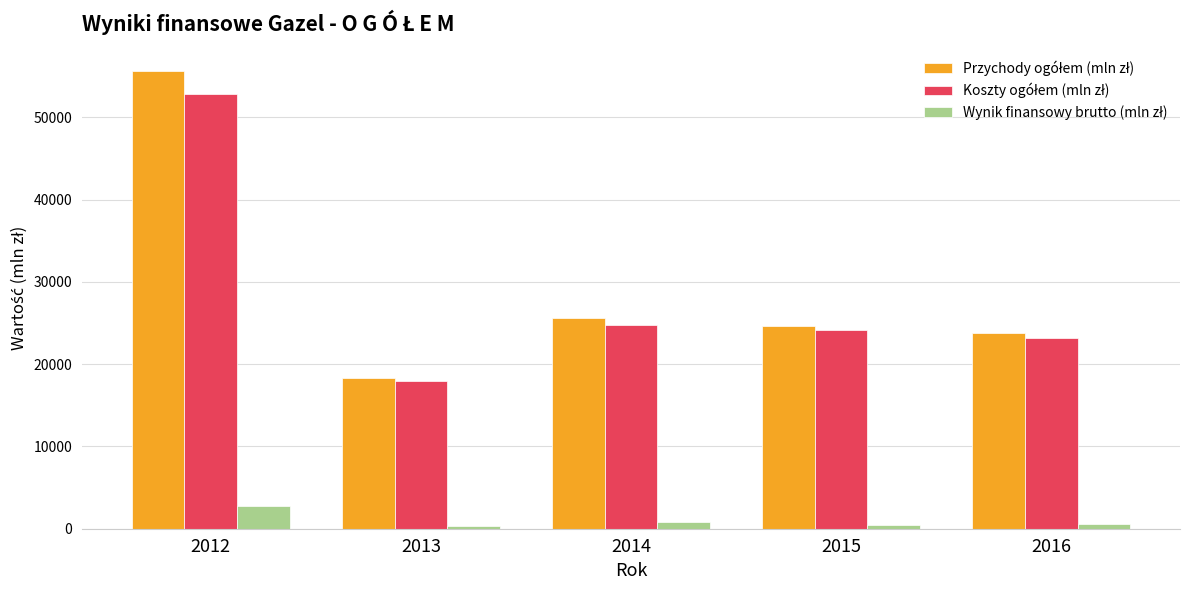

At which category is the sum across all series the highest?

2012